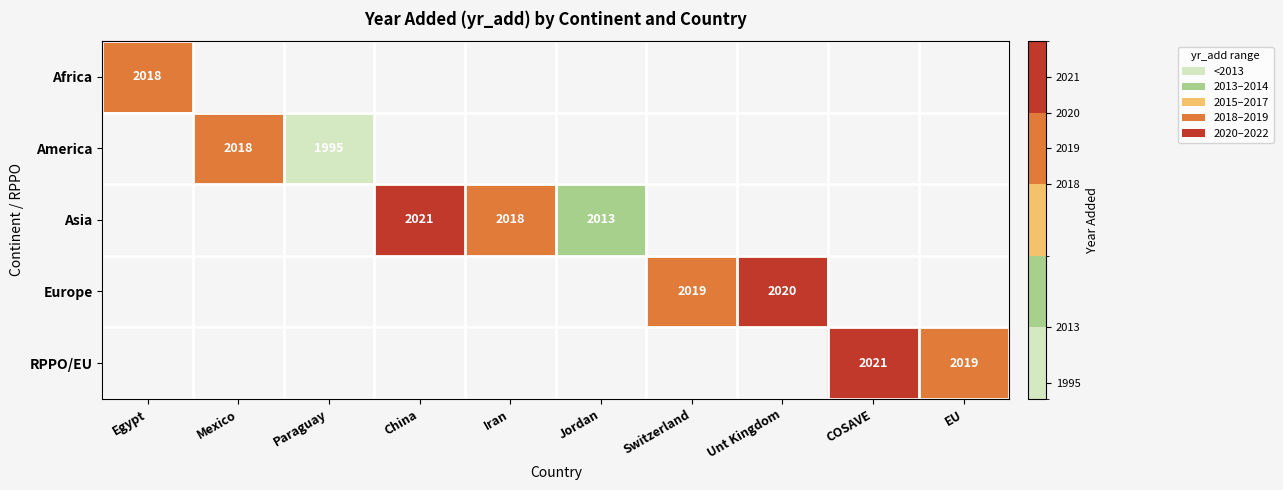

The Africa series shows 3241 at Egypt. True or false?

False